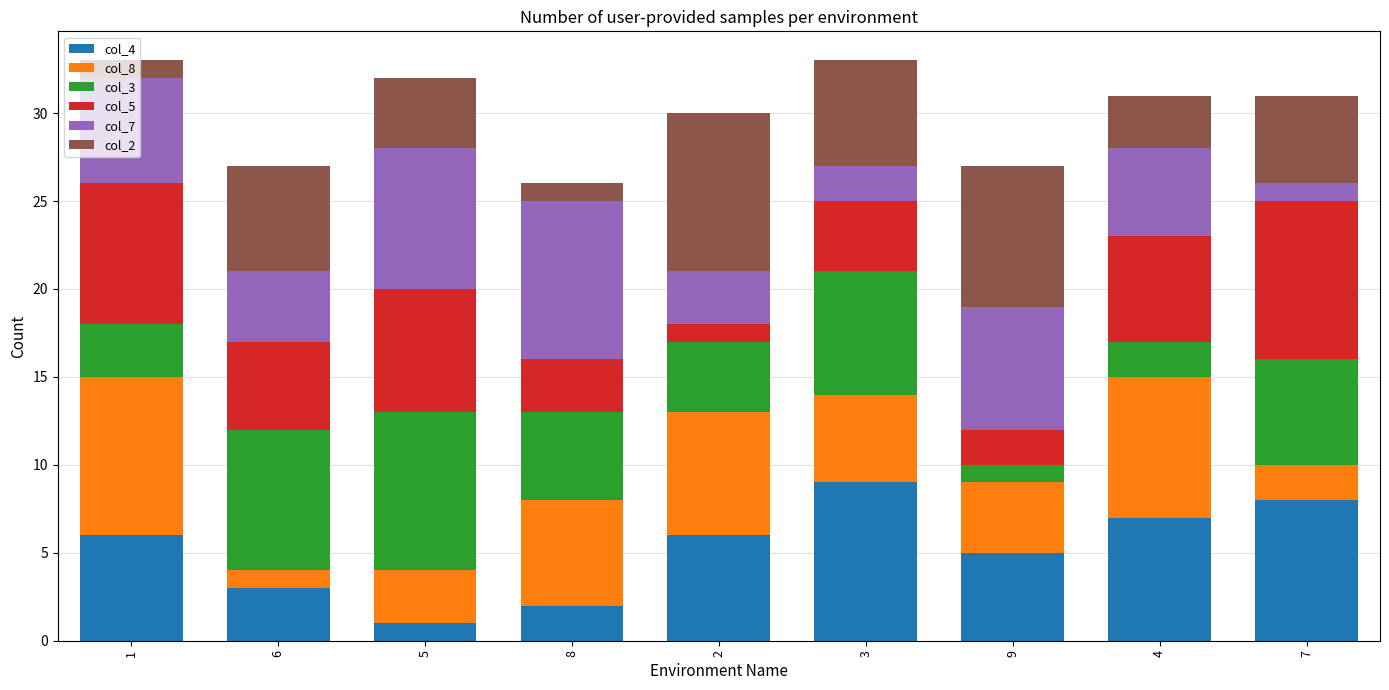

Count the number of categories in the chart.

9